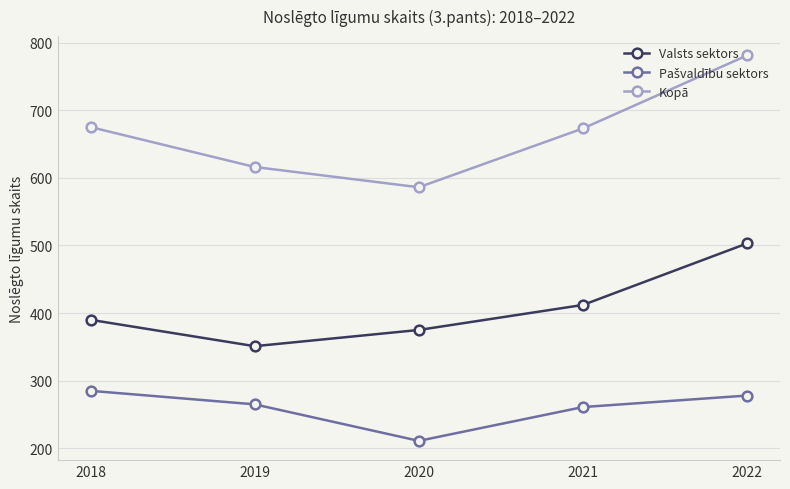

True or false: Valsts sektors and Kopā cross at least once.

False